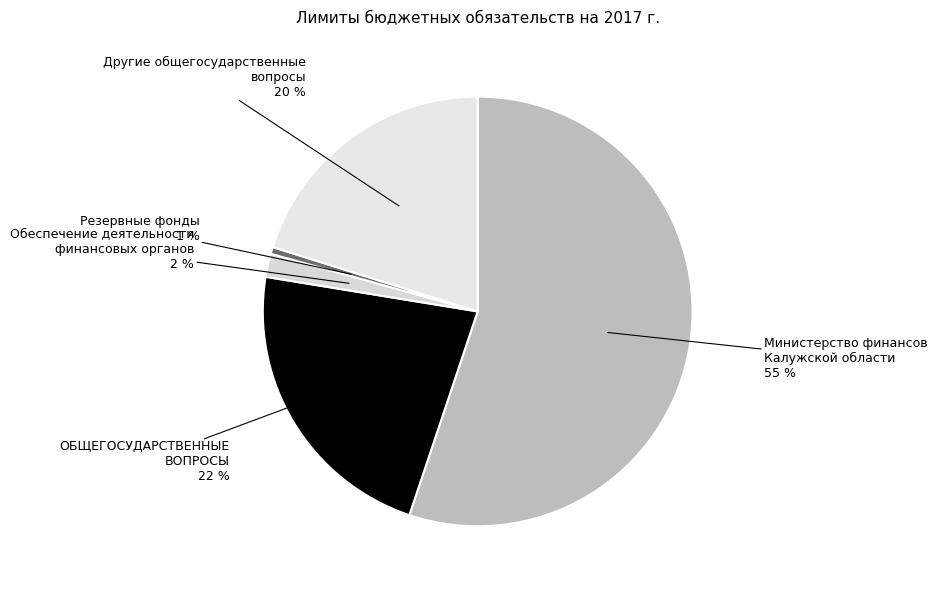

To the nearest percent, what is the average slice percentage?

20%